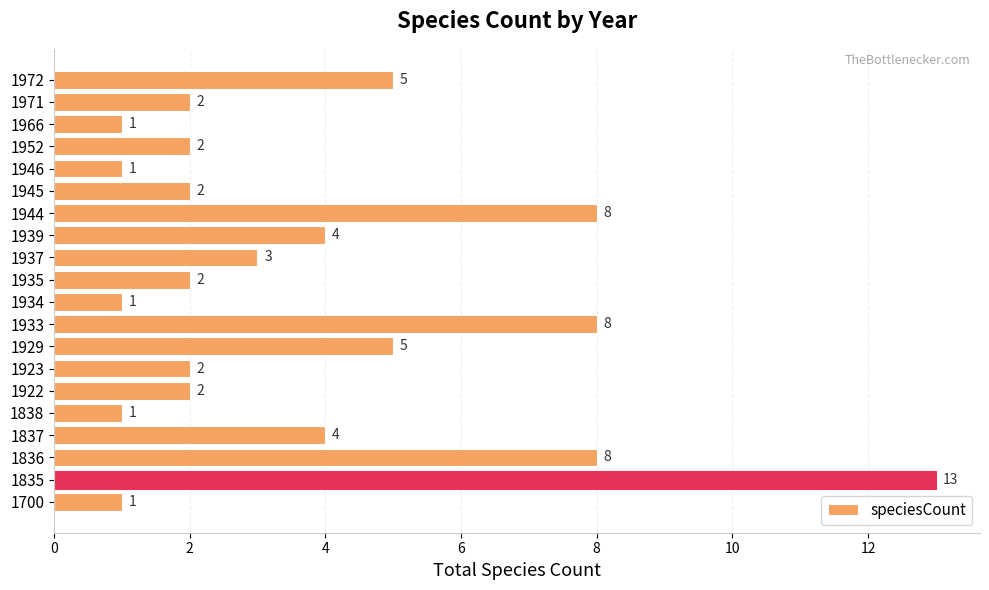

What is the change in value from 1835 to 1945?

-11